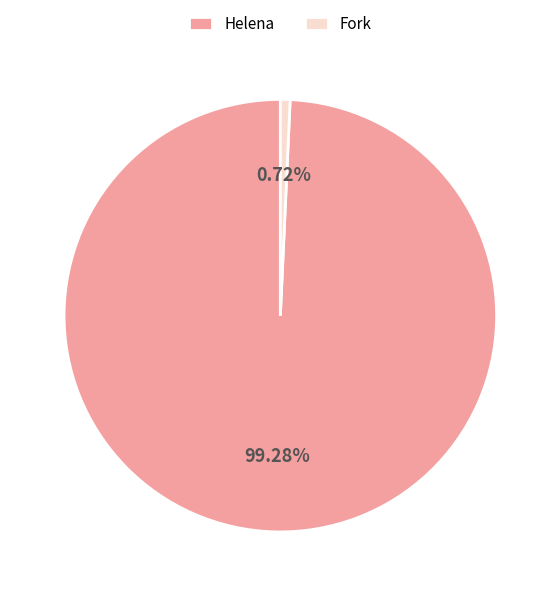

Is it true that Fork is 1% of the pie?

True